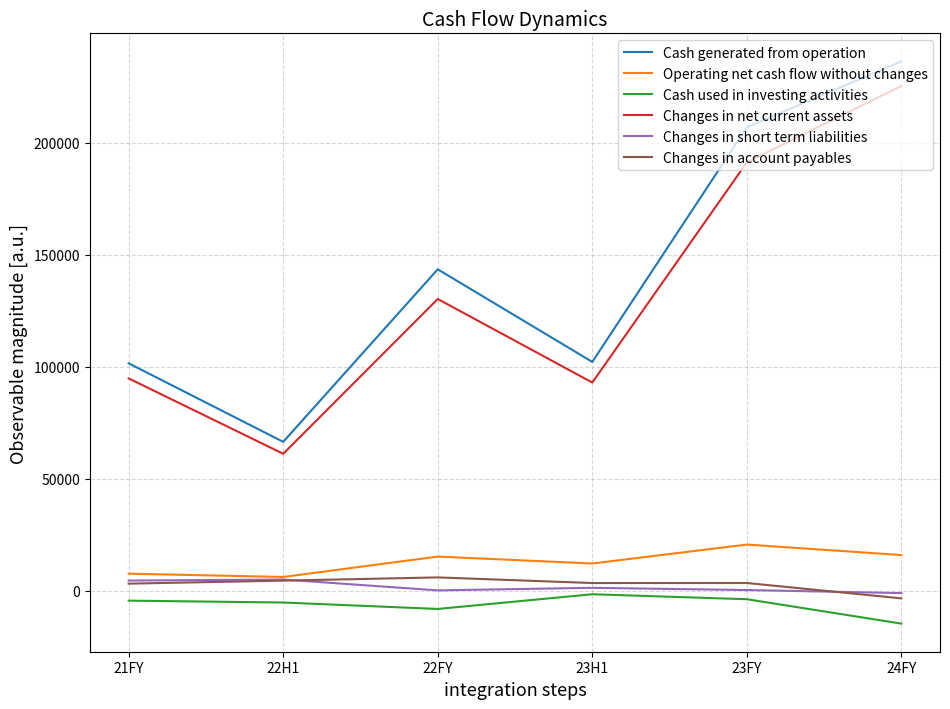

Does the chart have visible grid lines?

Yes